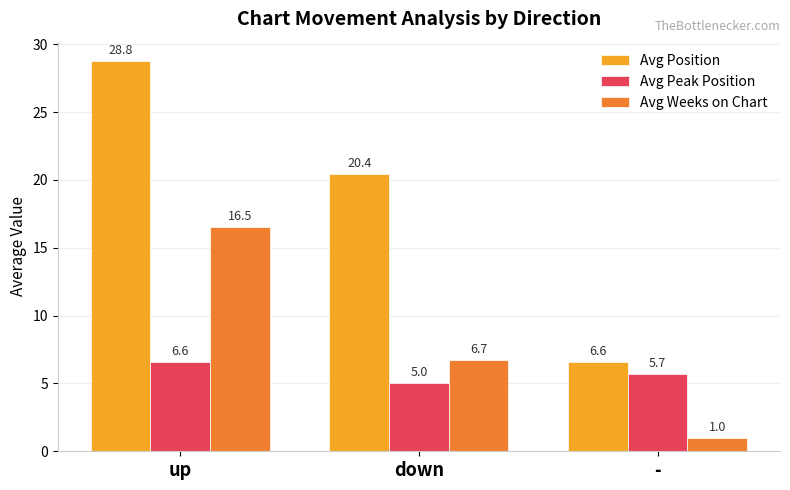

True or false: Avg Peak Position has a value of 5.0 at down.

True